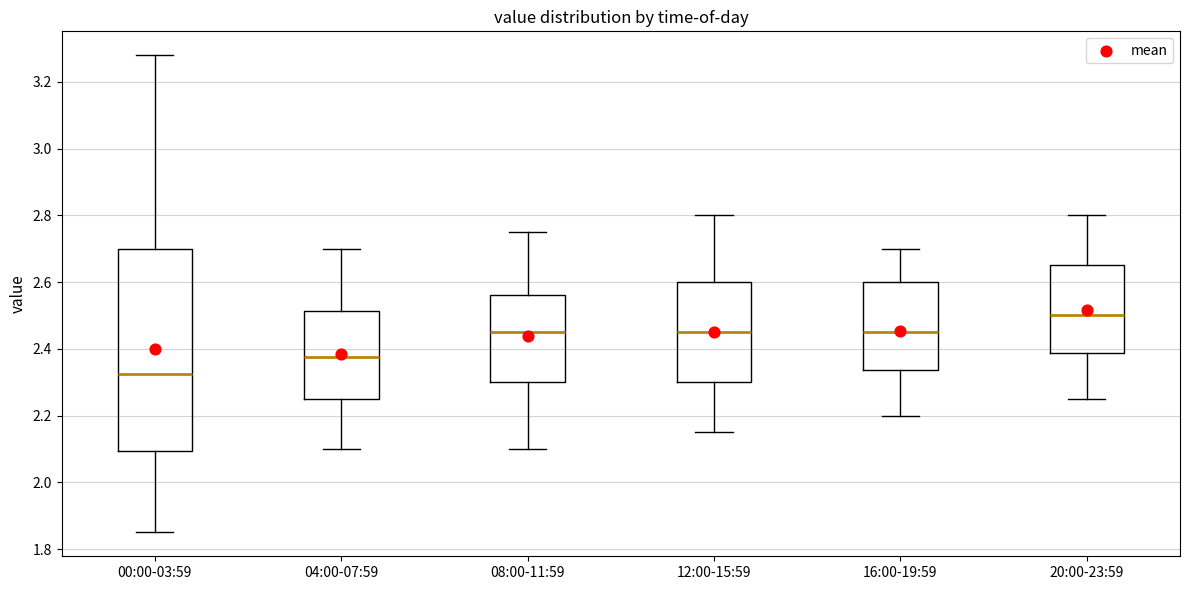

Which box has the highest median line?

20:00-23:59